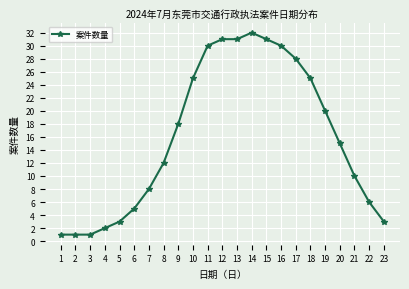

What is the difference between the maximum and minimum values?

31